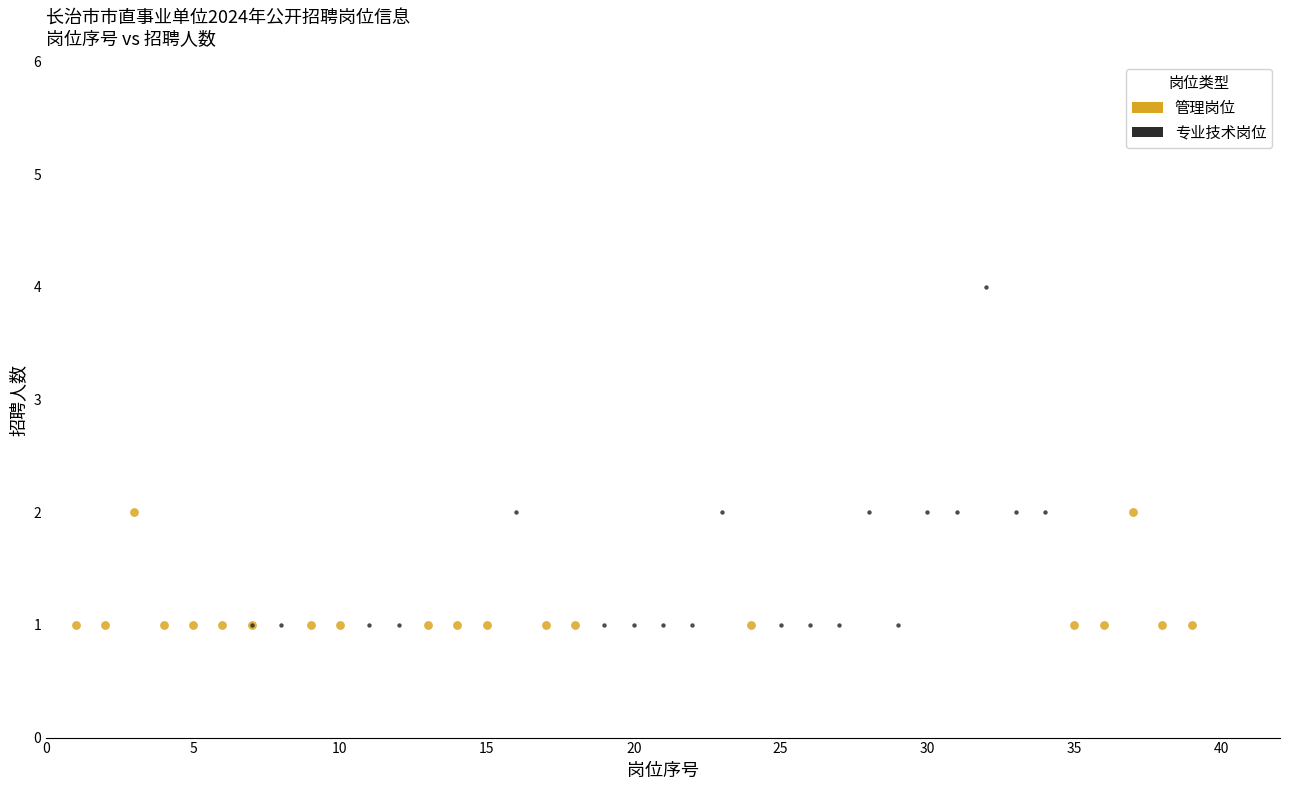

Which series has the largest Y range (max minus min)?

专业技术岗位